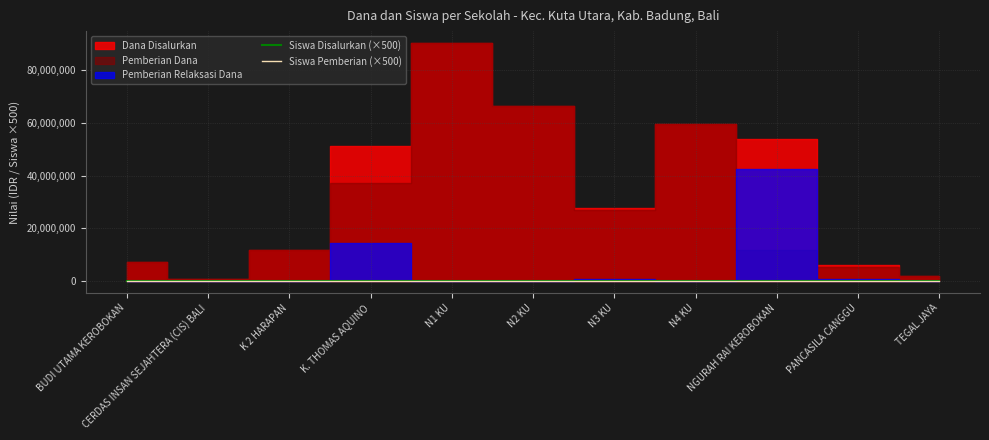

Is it true that Siswa Disalurkan (×500) equals 9500 at K 2 HARAPAN?

True